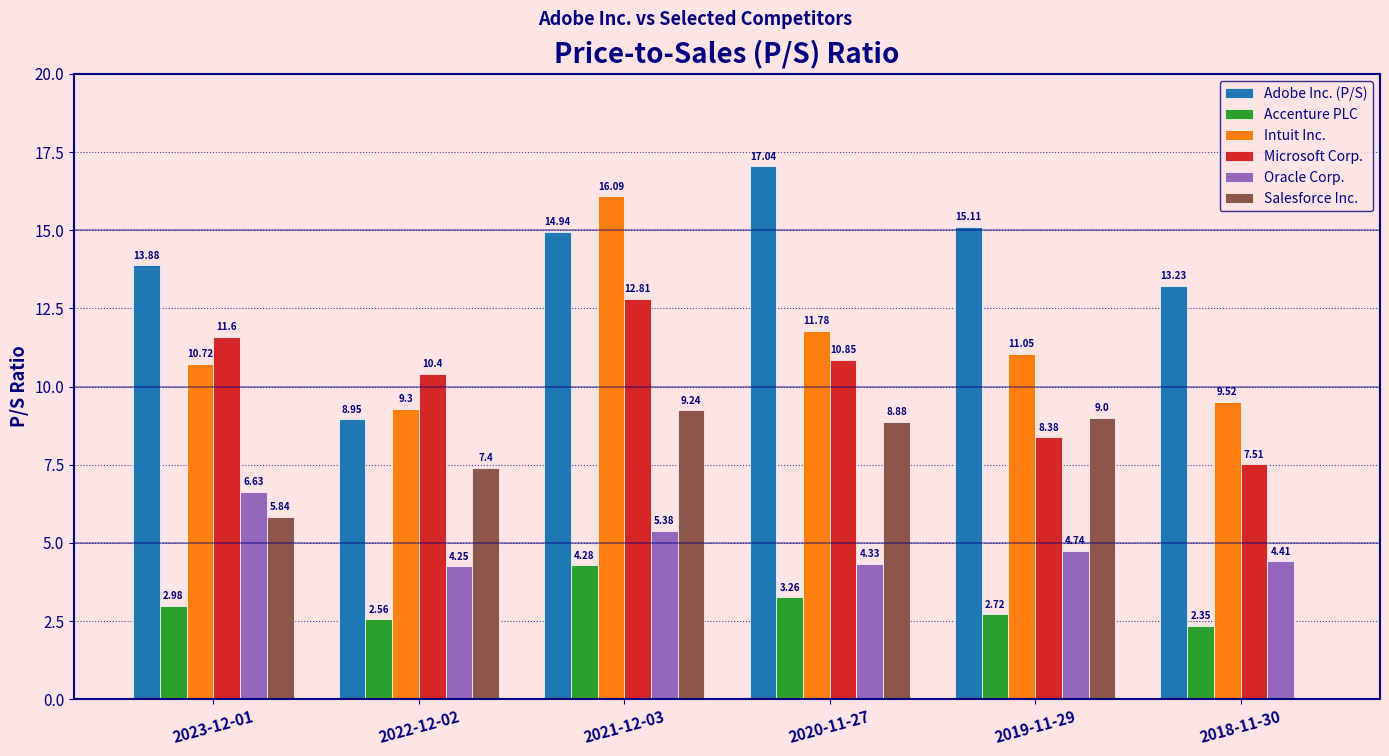

Between 2023-12-01 and 2019-11-29, which series saw the biggest shift?

Microsoft Corp.